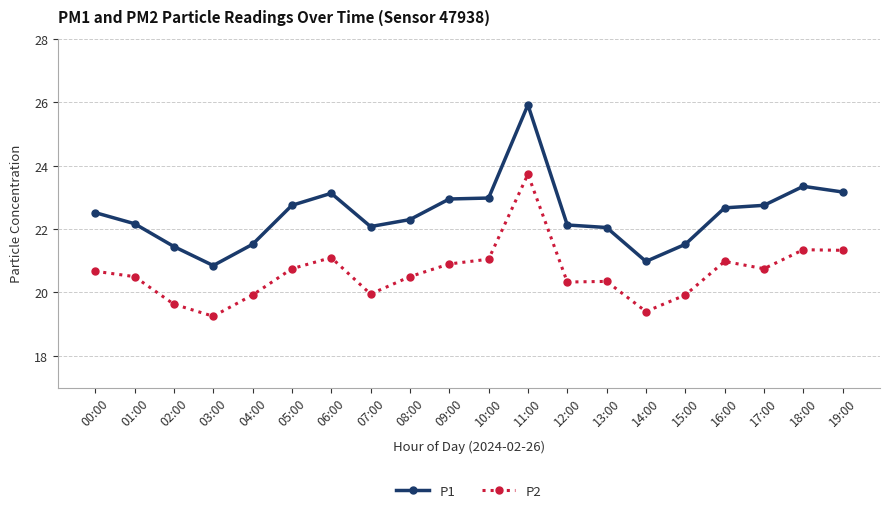

The P2 series shows 33.6 at 15:00. True or false?

False